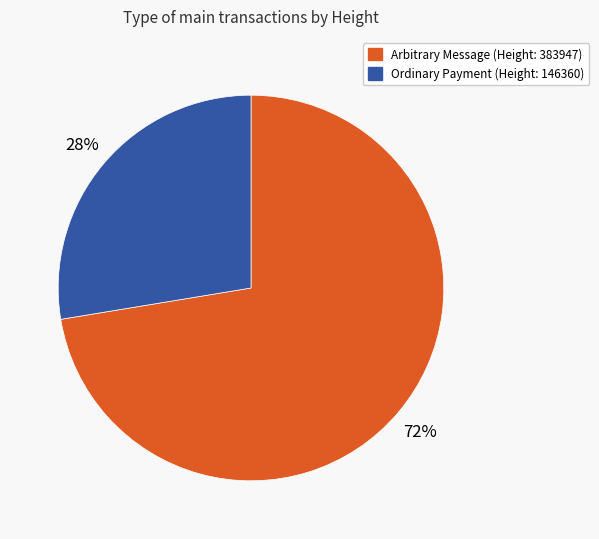

To the nearest percent, what percentage of the pie is Ordinary Payment (Height: 146360)?

28%